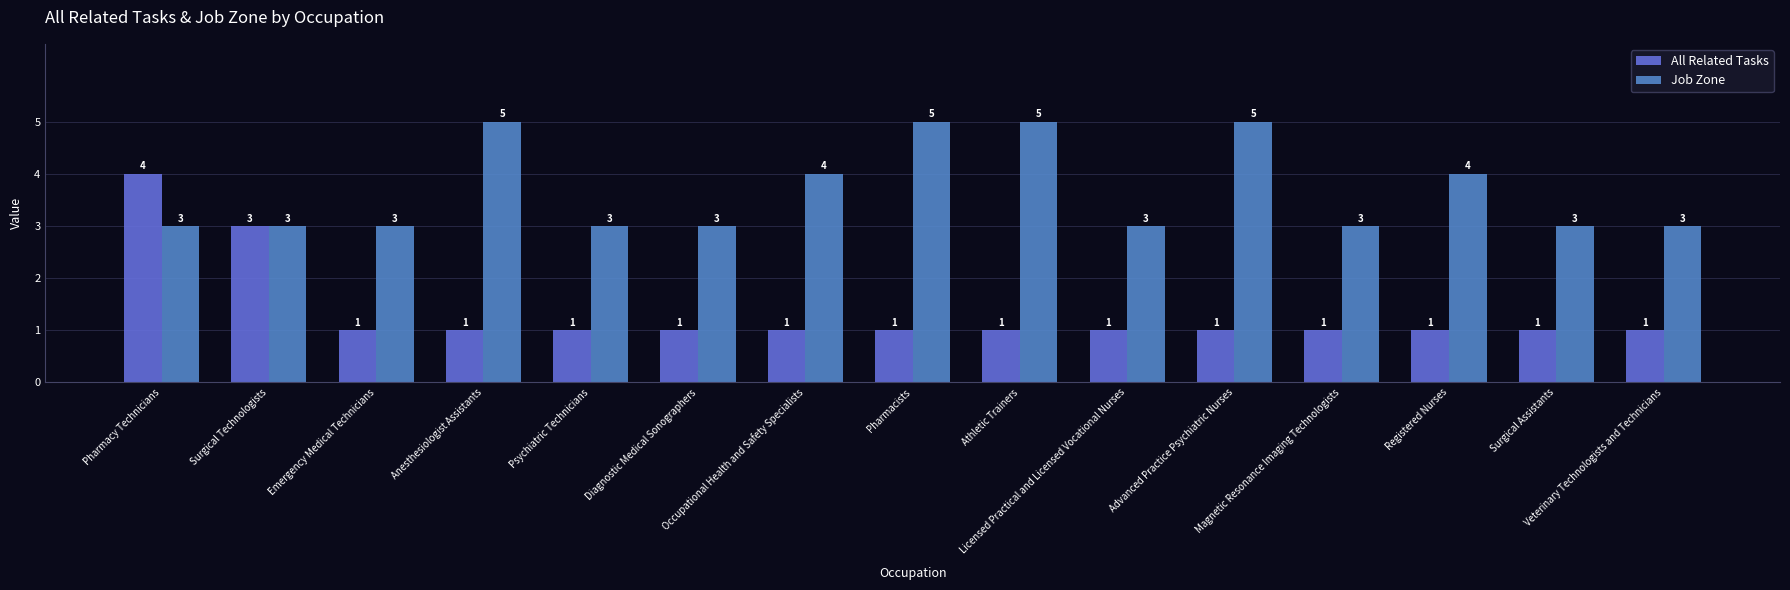

How many categories are shown in the chart?

15